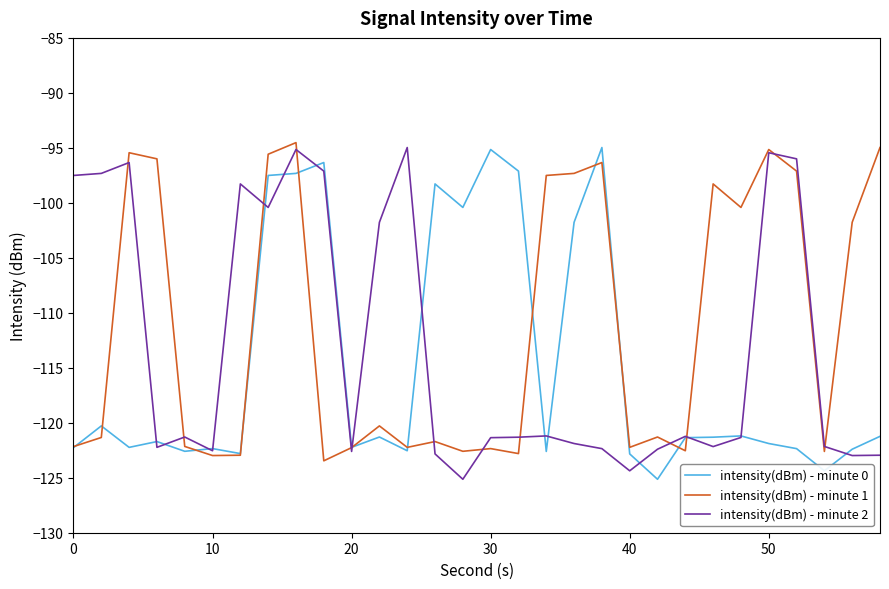

List the series in order of their overall mean, lowest first.

intensity(dBm) - minute 0, intensity(dBm) - minute 2, intensity(dBm) - minute 1